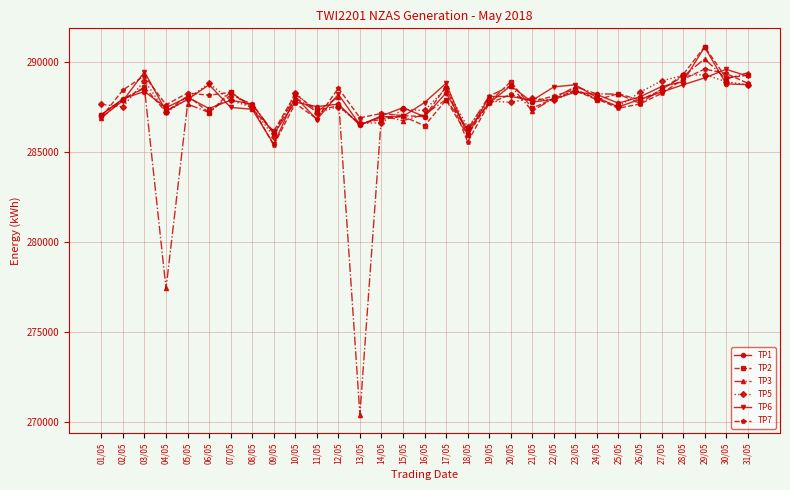

What value does the TP1 series have at 27/05, to the nearest 10?

288630